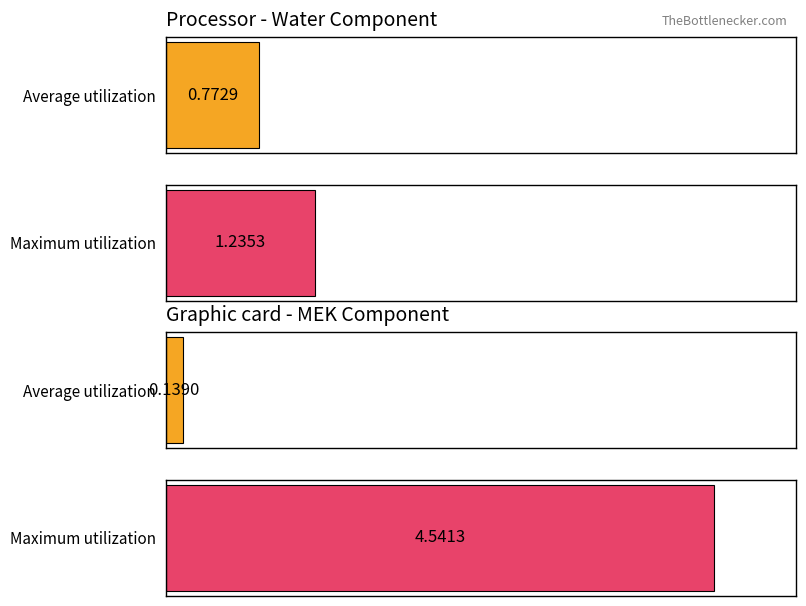

Rank the series by their average value, from highest to lowest.

Maximum utilization, Average utilization